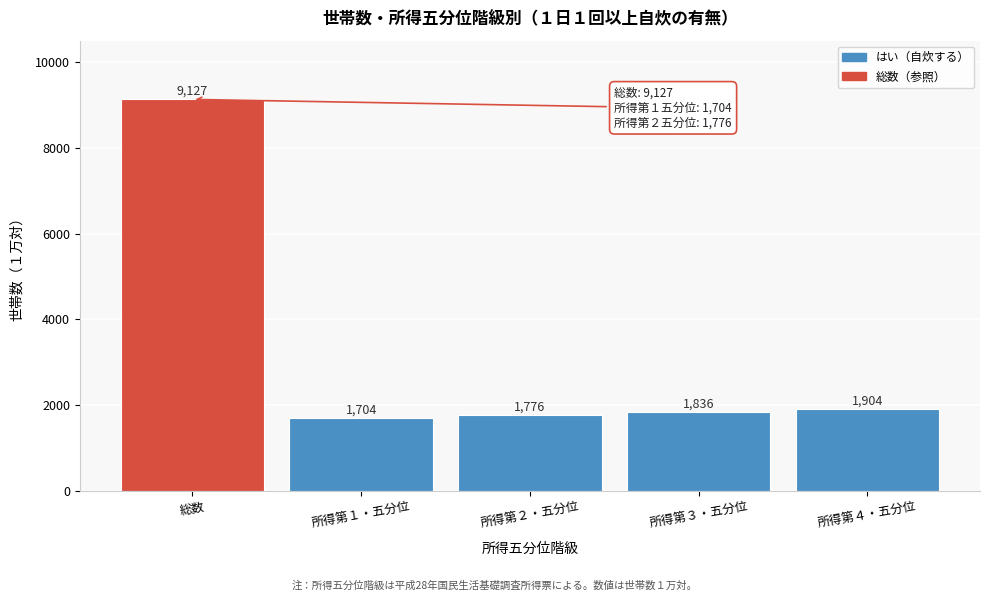

Reading left to right, list all the values displayed in this chart.

総数=9127	所得第１・五分位=1704	所得第２・五分位=1776	所得第３・五分位=1836	所得第４・五分位=1904